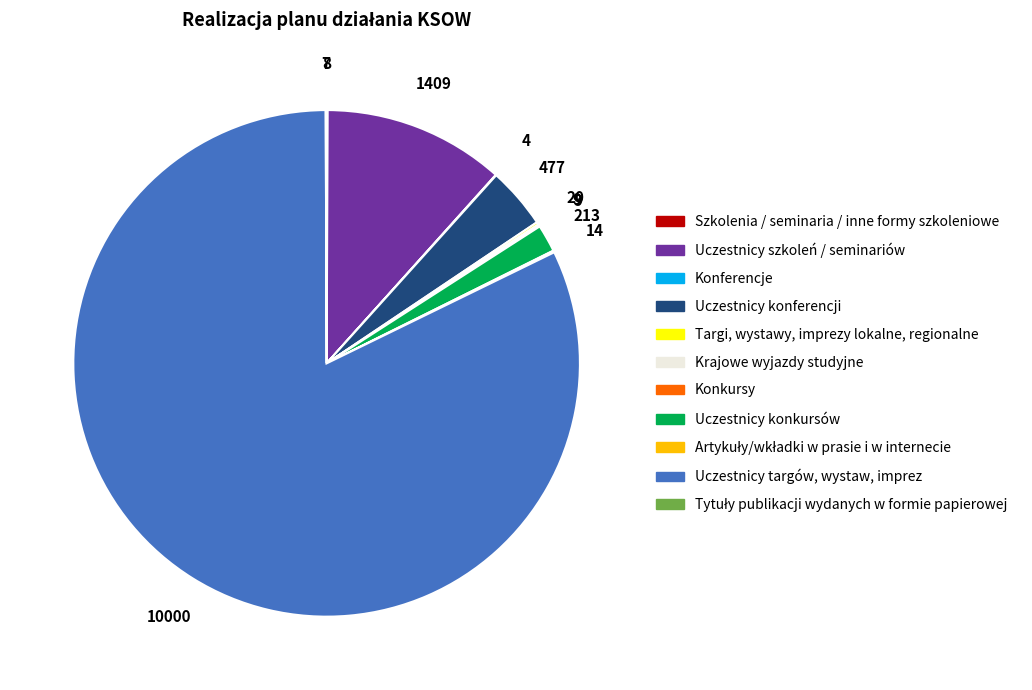

The Uczestnicy konkursów slice represents 2% of the pie. True or false?

True